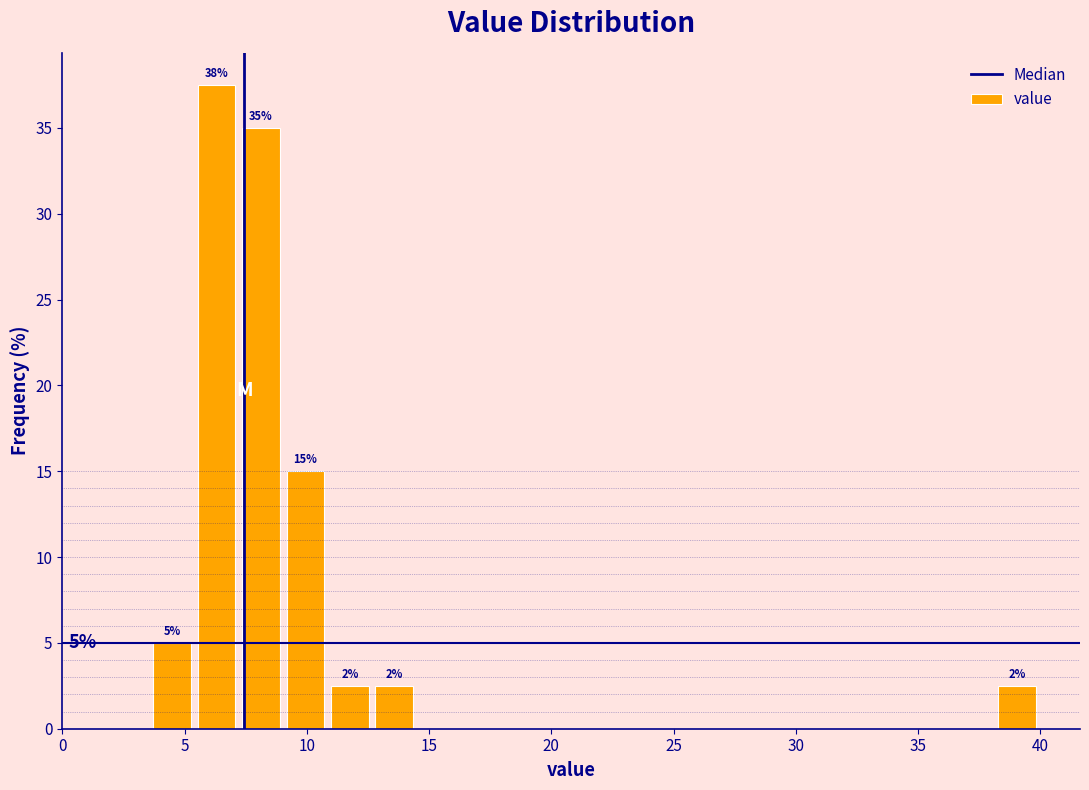

Around what value on the x-axis is the tallest bar? Give the approximate position of its centre, as read against the axis.

6.5